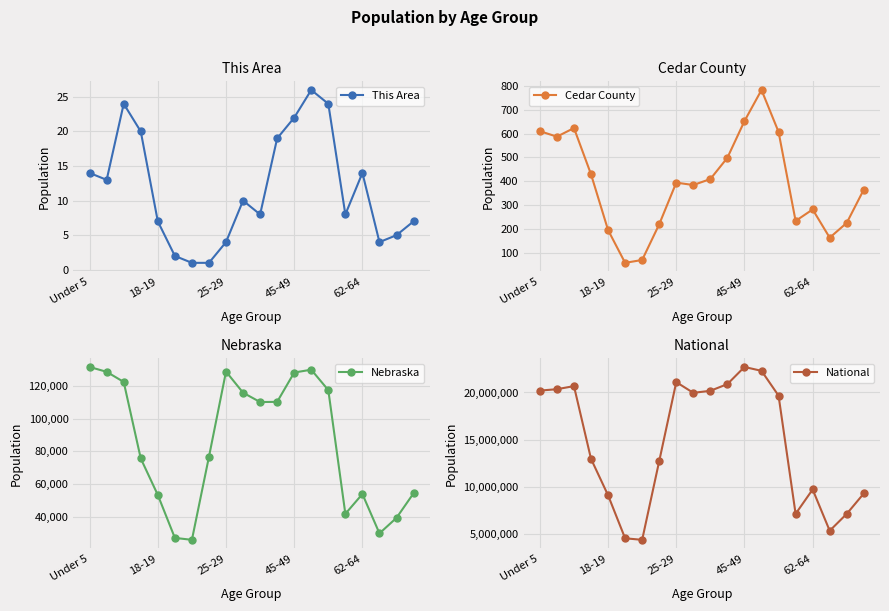

What is the highest value of the Nebraska series?

131908